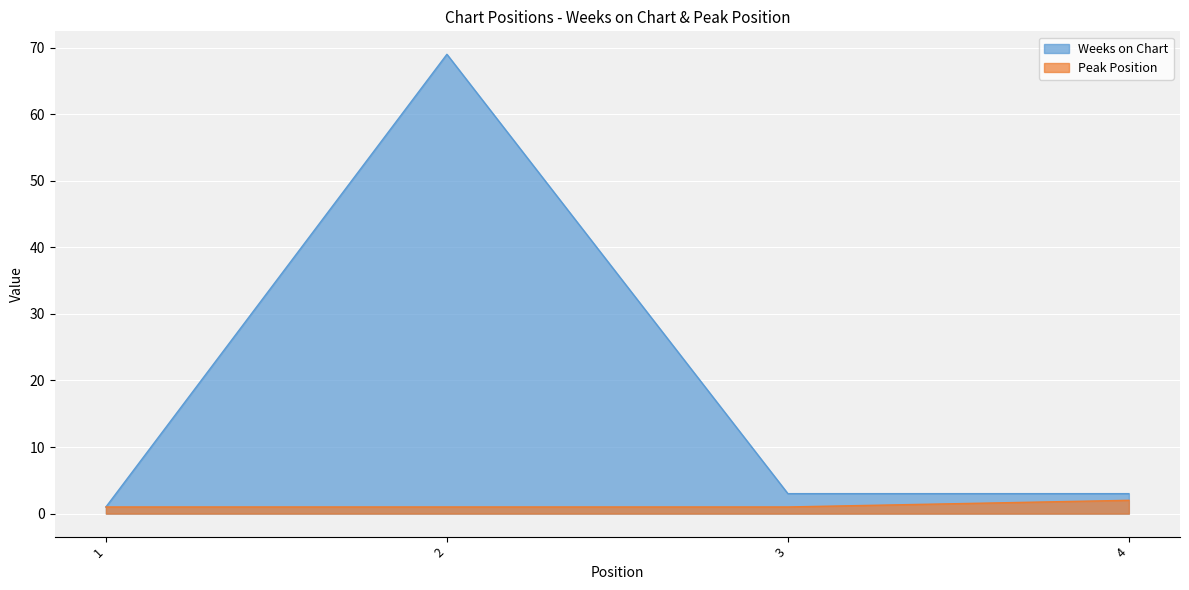

How many lines are shown in the chart?

2